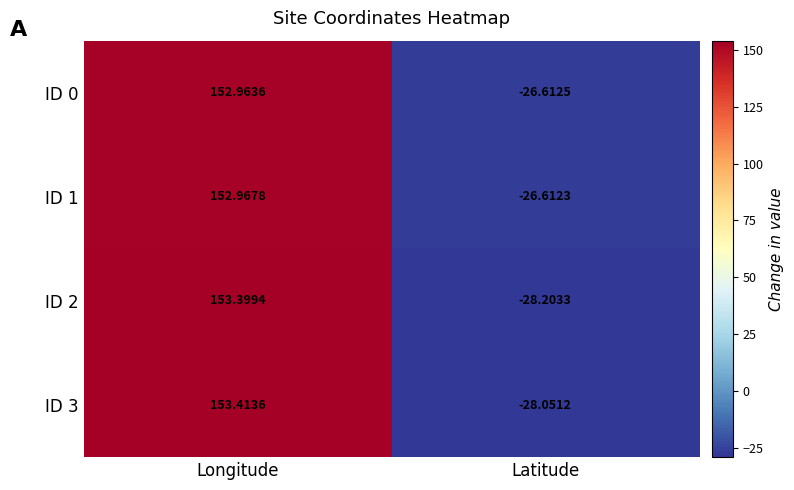

List the labels in order of ID 3 value, largest first.

Longitude, Latitude